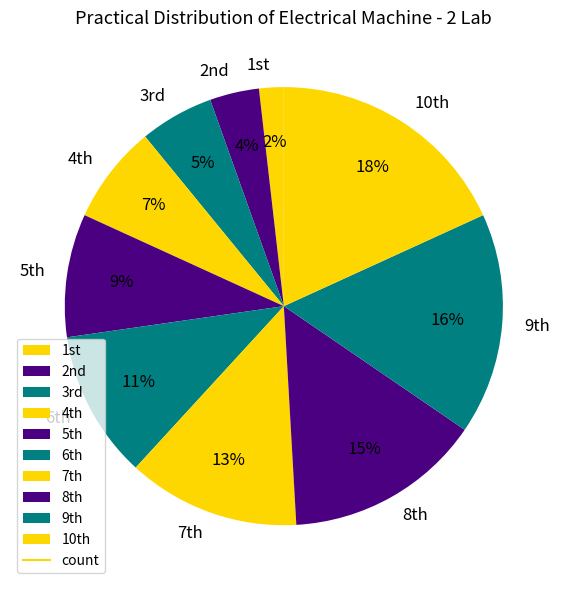

Does any single category account for the majority?

No